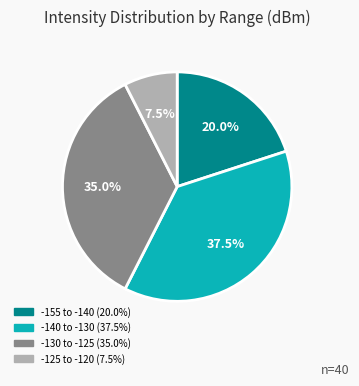

Is there any slice that represents more than half of the pie?

No